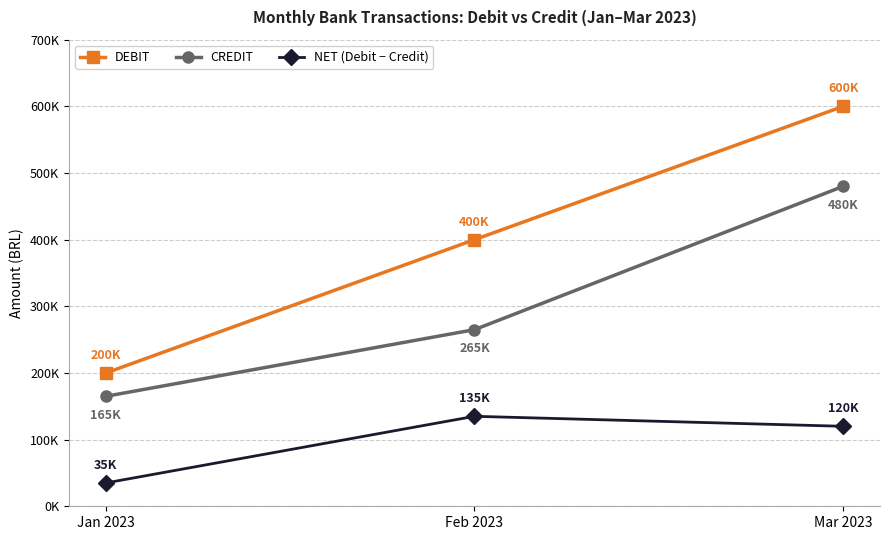

What is the difference between the highest and lowest values at Feb 2023?

265000